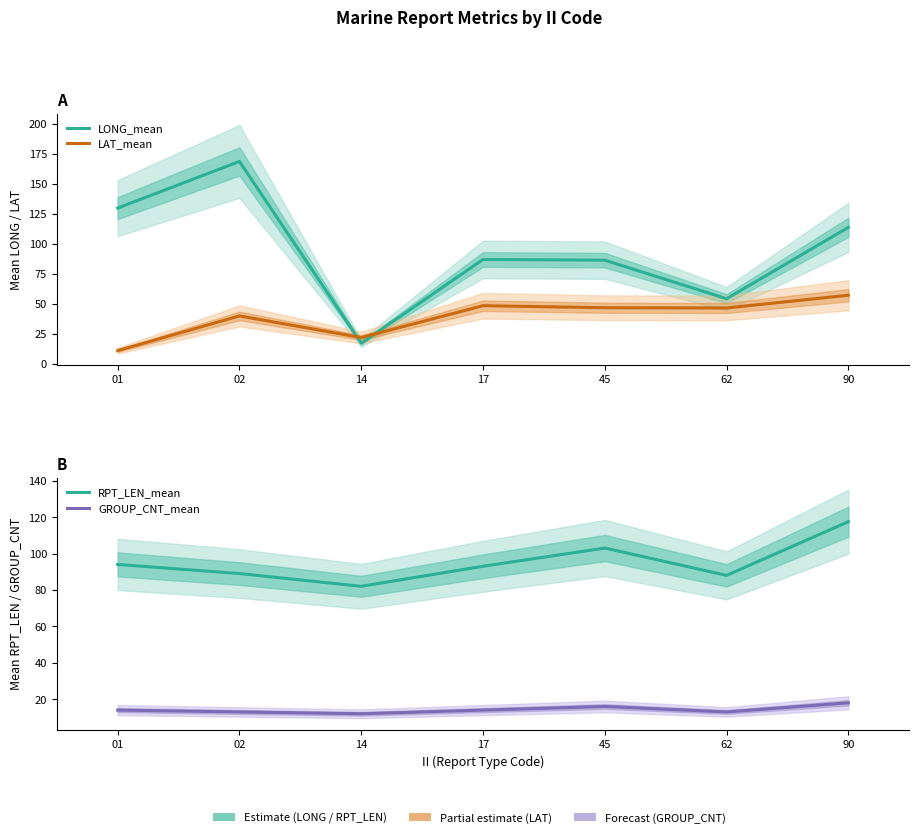

The value of GROUP_CNT_mean at 01 is 14.0. True or false?

True